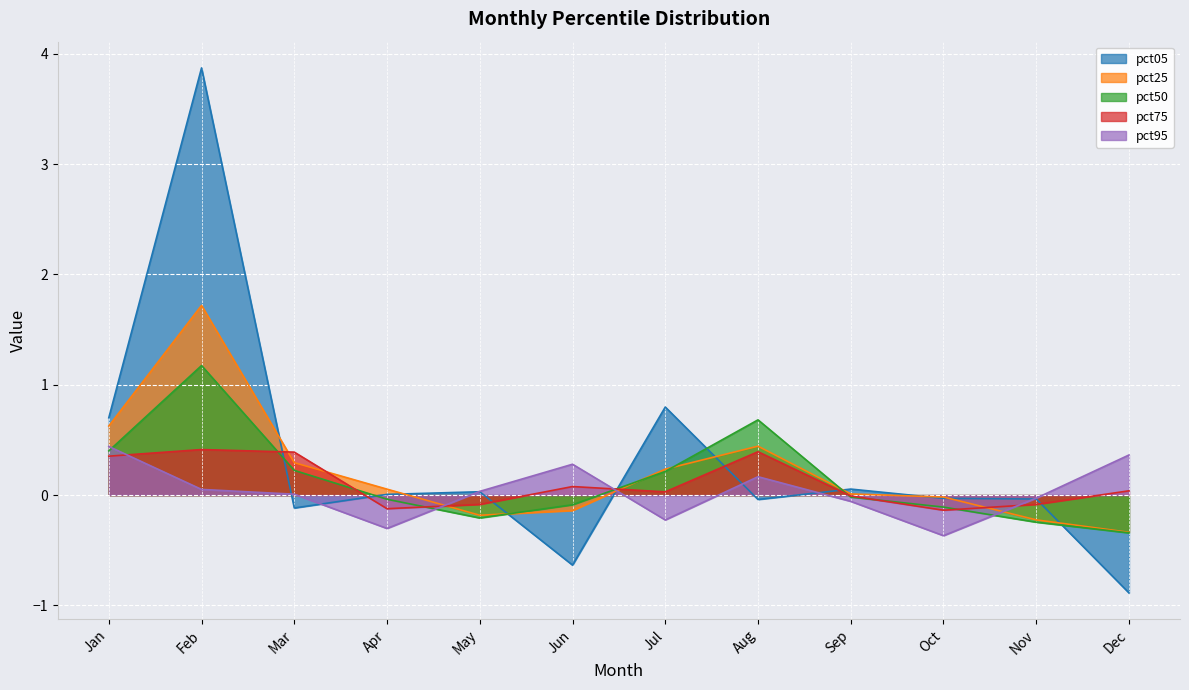

What is the lowest value of the pct25 series?

-0.3